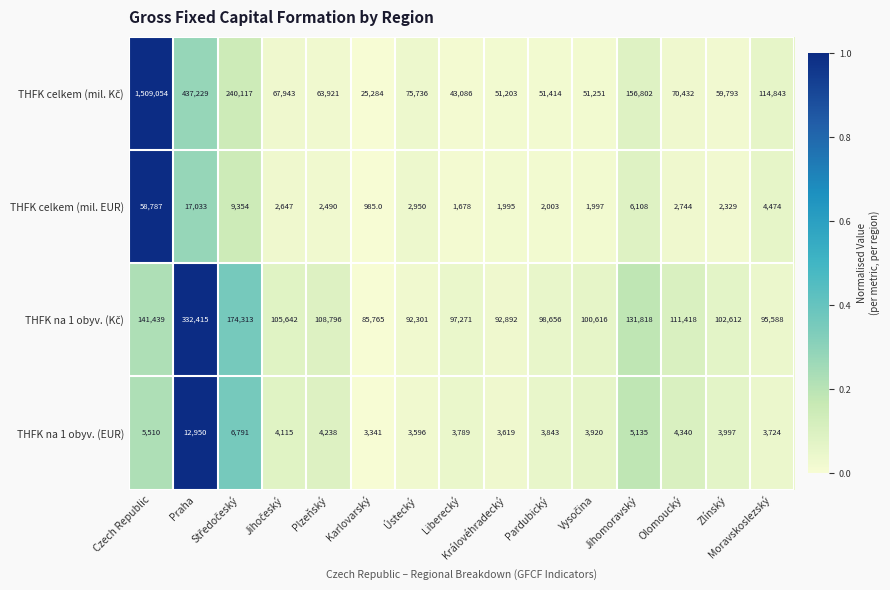

At how many categories does at least one series exceed 228079?

3